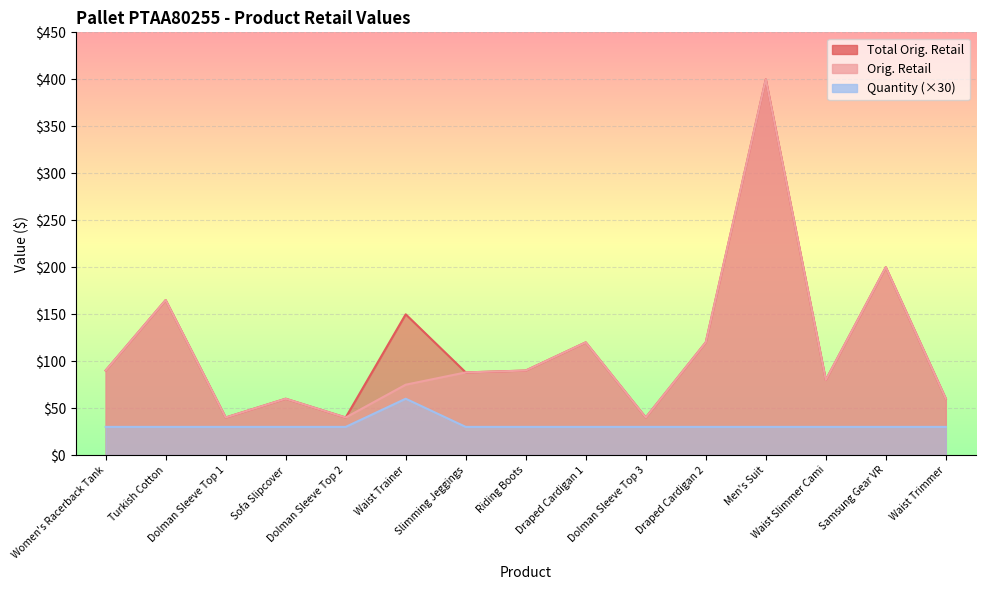

What is the difference between the highest and lowest values at Women's Racerback Tank?

60.0